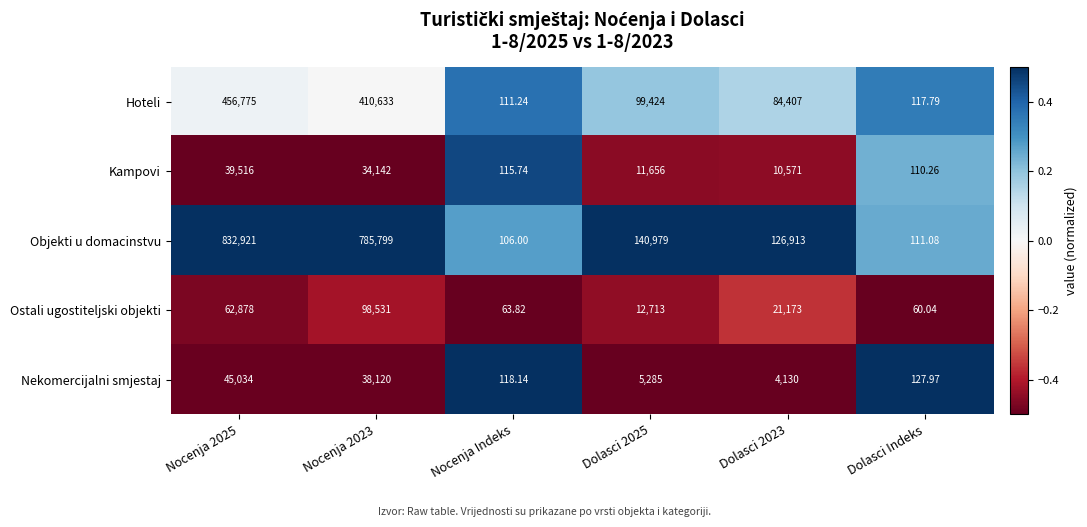

Count the number of categories in the chart.

6